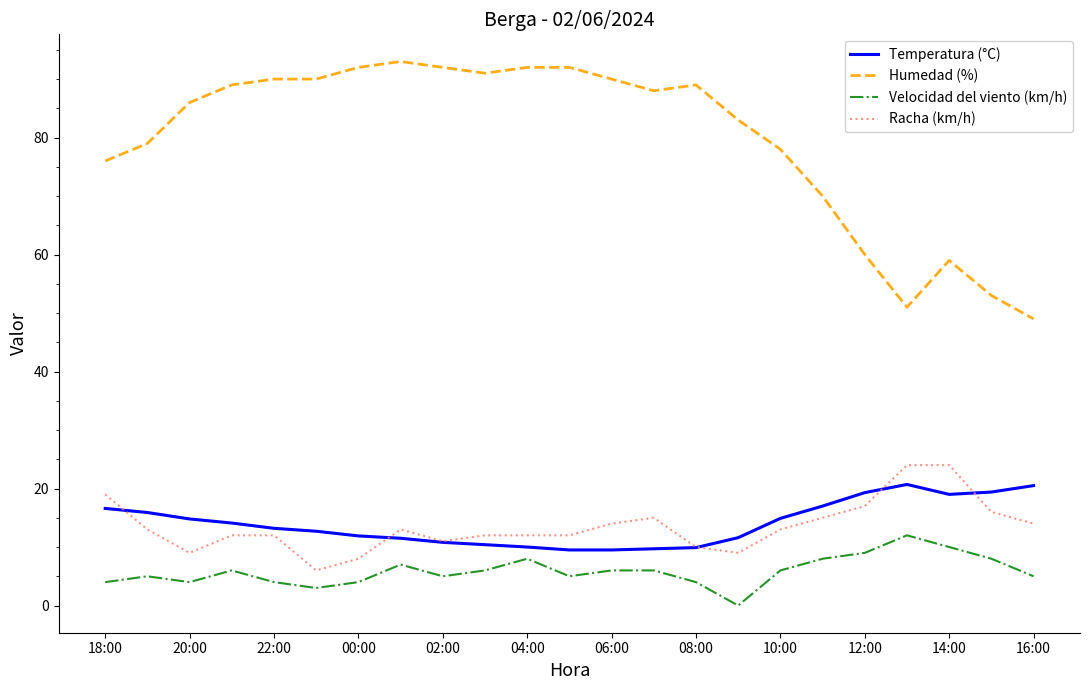

Which series has the widest spread of values?

Humedad (%)